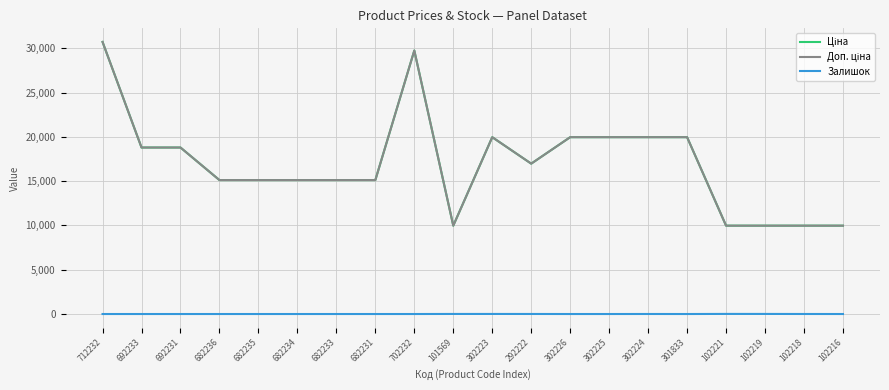

Is this an area chart (filled region under the line)?

No